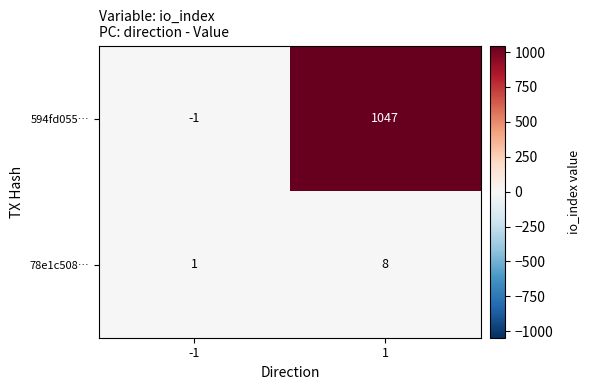

The 594fd055… series shows 1047 at 1. True or false?

True